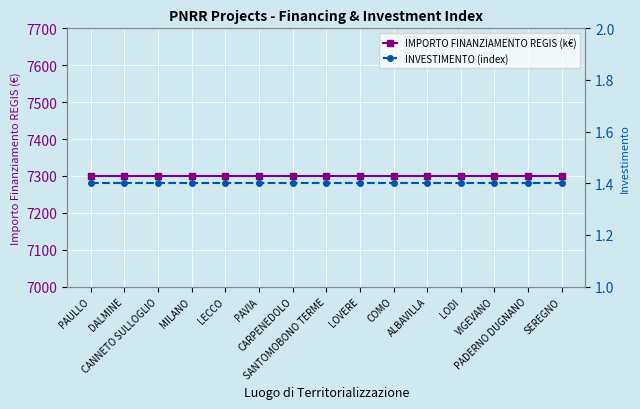

True or false: IMPORTO FINANZIAMENTO REGIS (k€) and INVESTIMENTO (index) intersect in this chart.

False